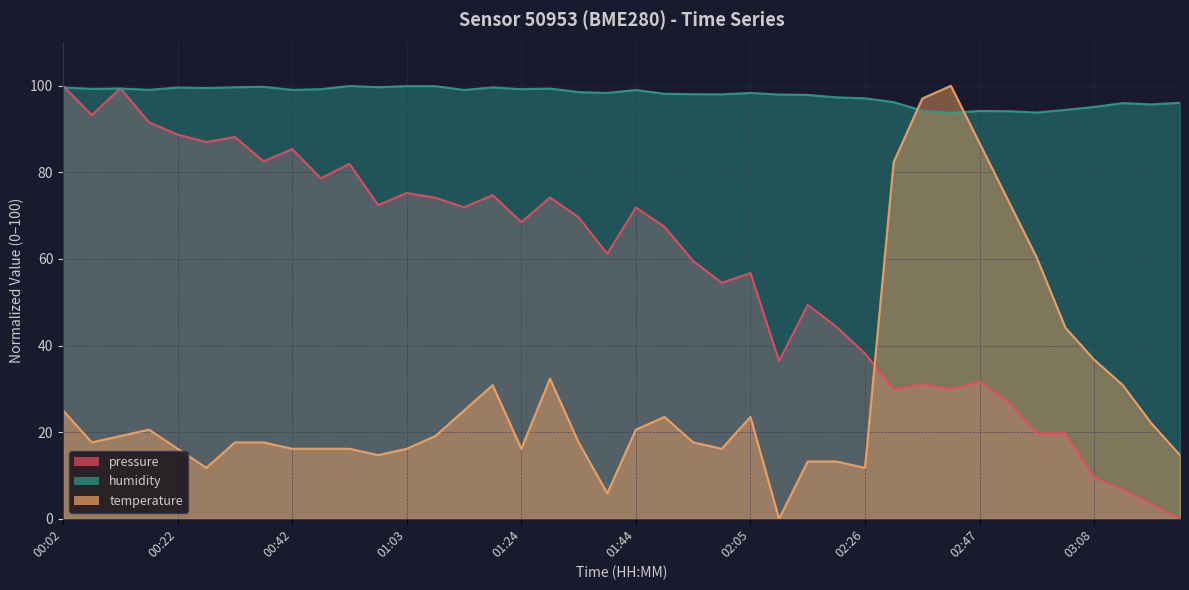

What is the value of the pressure point at the 9th from the left?

85.4